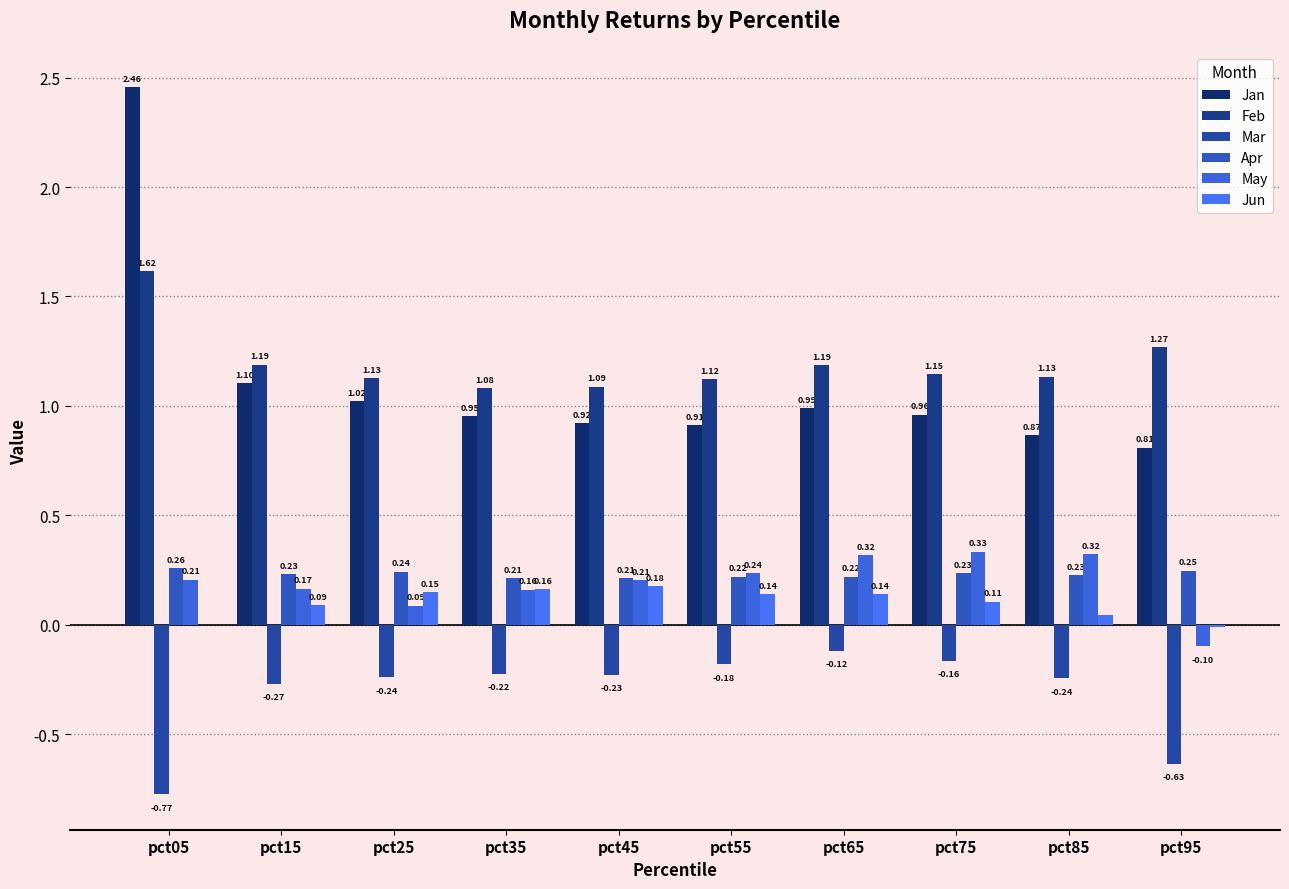

List the labels in order of Mar value, smallest first.

pct05, pct95, pct15, pct85, pct25, pct45, pct35, pct55, pct75, pct65